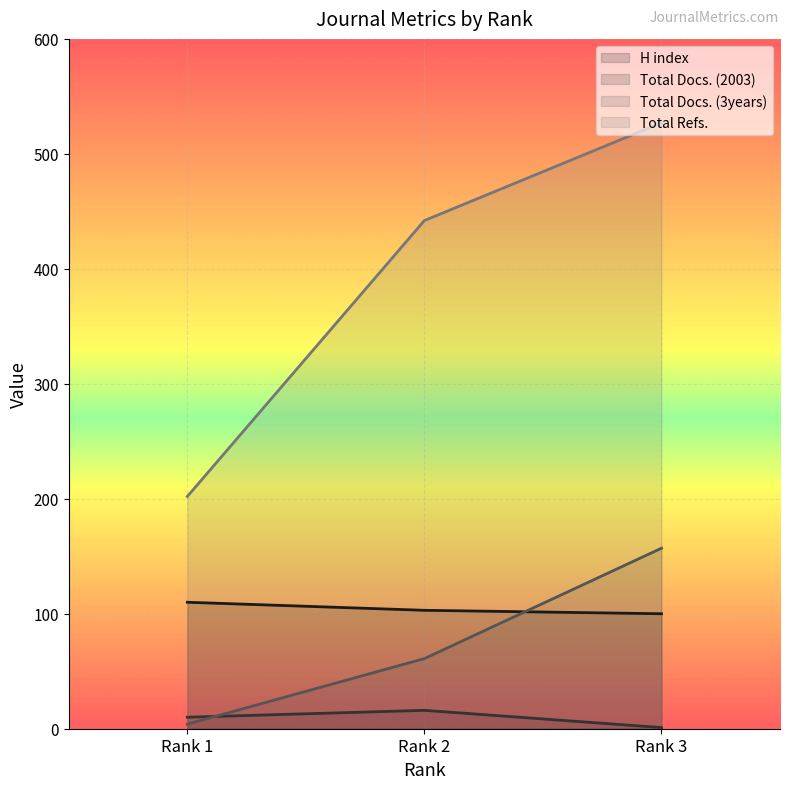

Reading right to left, list all the values displayed in this chart.

H index: 100	103	110
Total Docs. (2003): 1	16	10
Total Docs. (3years): 157	61	4
Total Refs.: 527	442	202